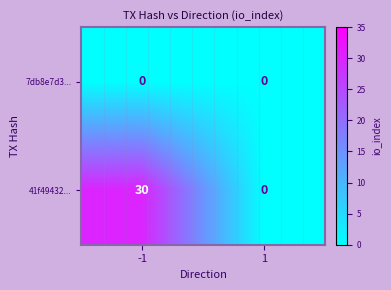

List the labels in order of 41f49432... value, largest first.

-1, 1